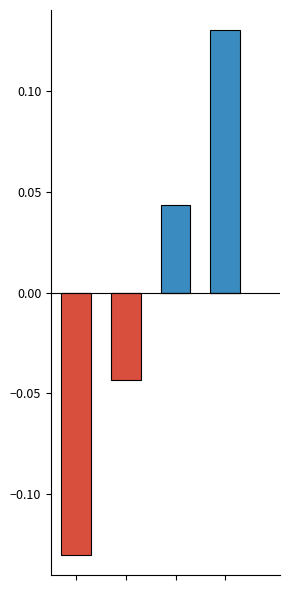

Which has a higher value, 2 or 1?

2